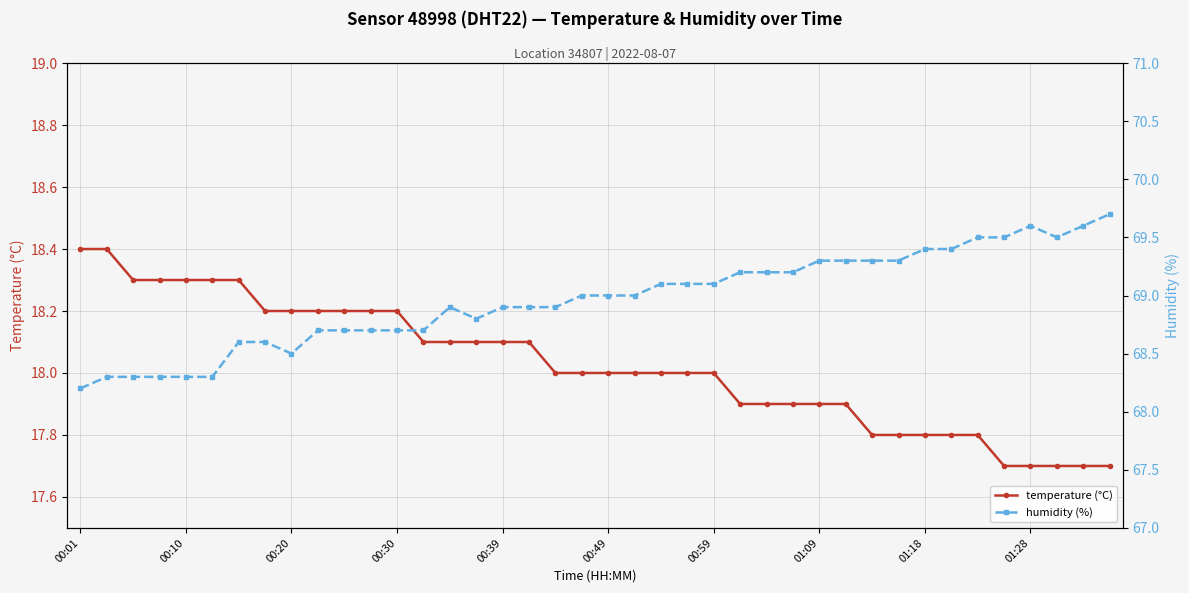

What is the label of the 22nd point from the right?

18